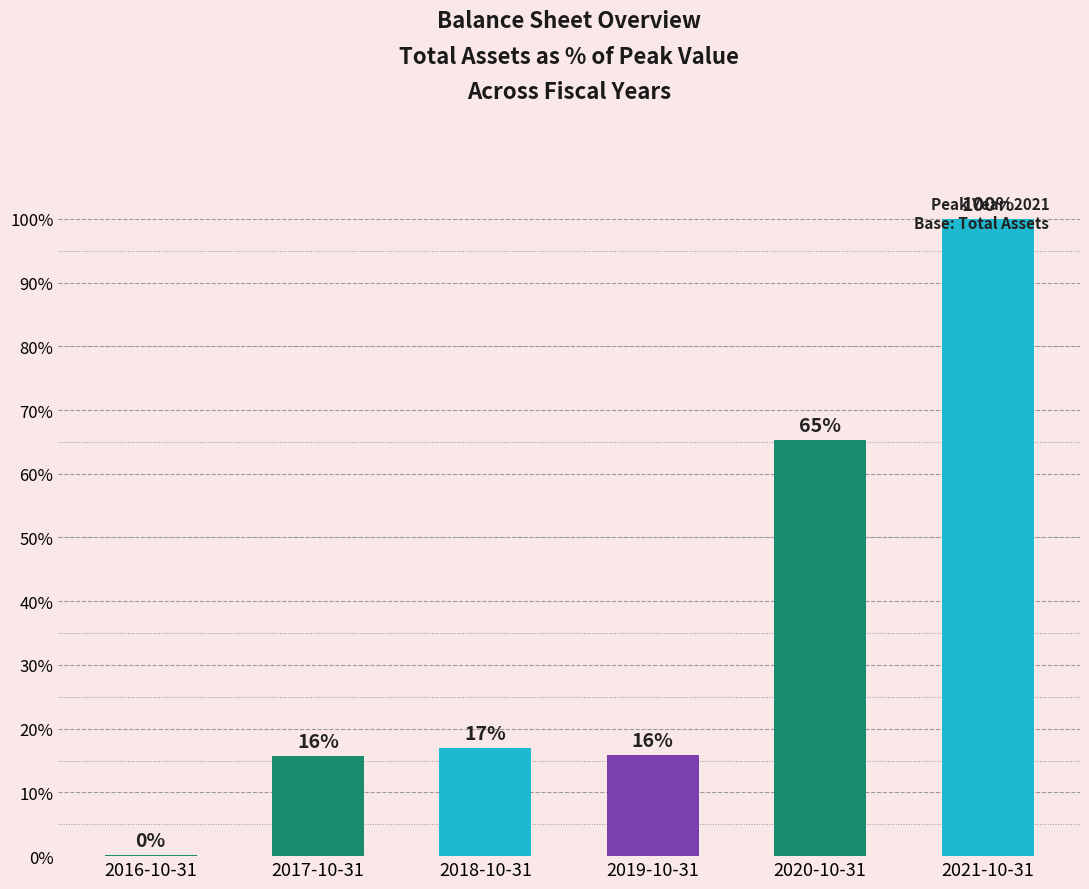

How many data points are less than 16?

3